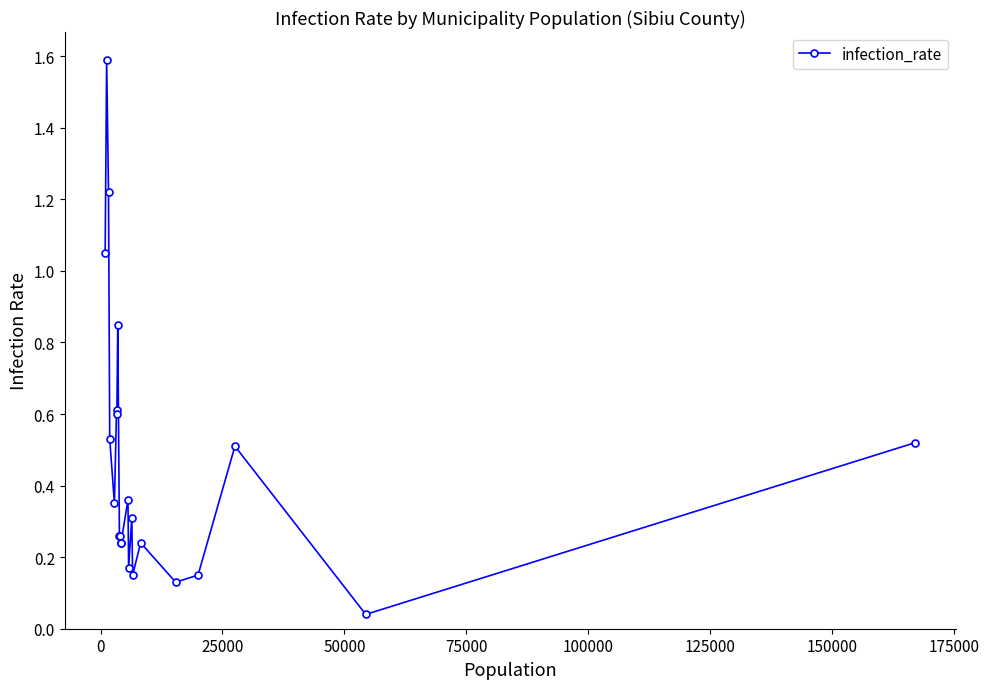

What is the greatest value displayed?

1.6